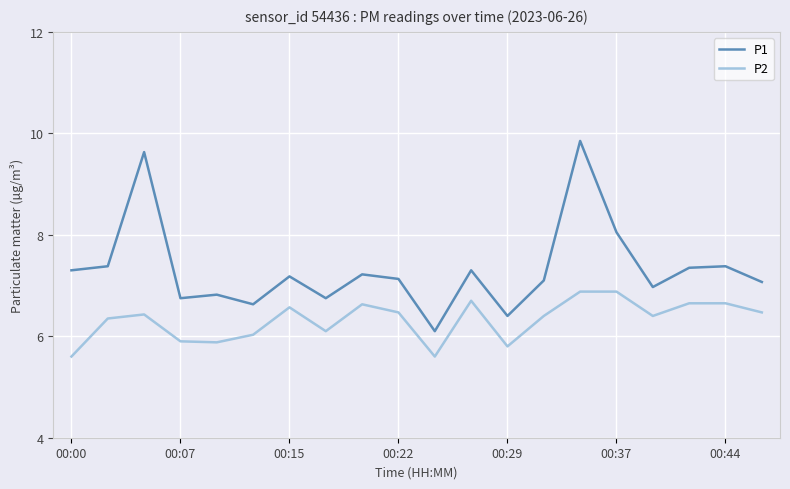

Rank the series by their average value, from highest to lowest.

P1, P2